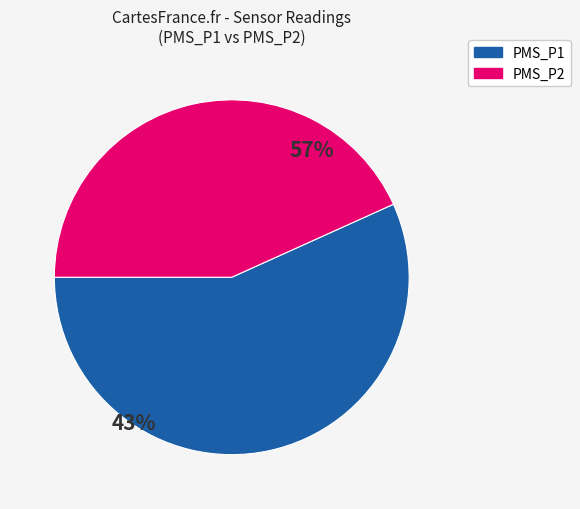

Combined, do PMS_P1 and PMS_P2 account for over 50%?

Yes